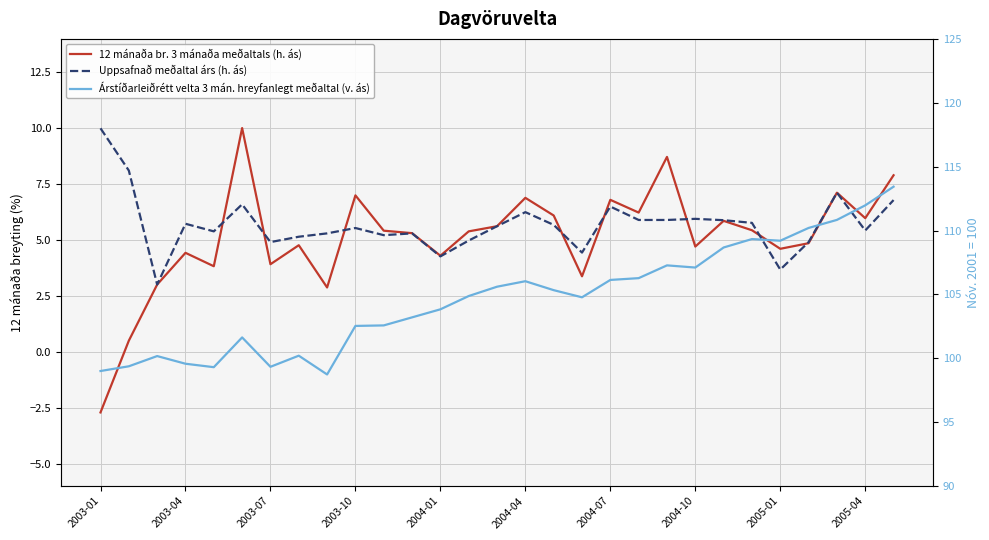

Does the chart display data point markers on the line(s)?

No